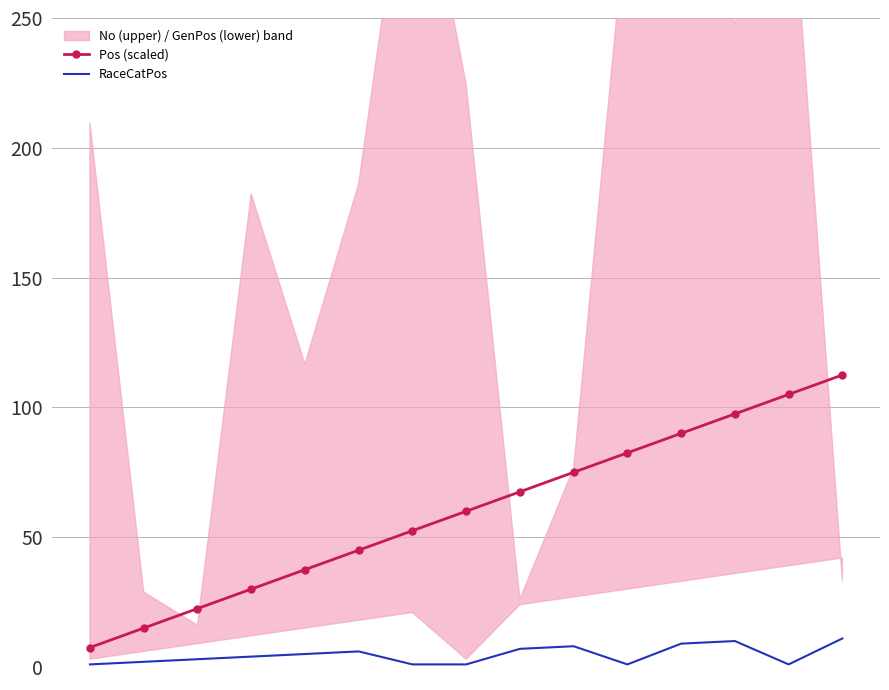

What is the maximum value for Pos (scaled)?

112.5